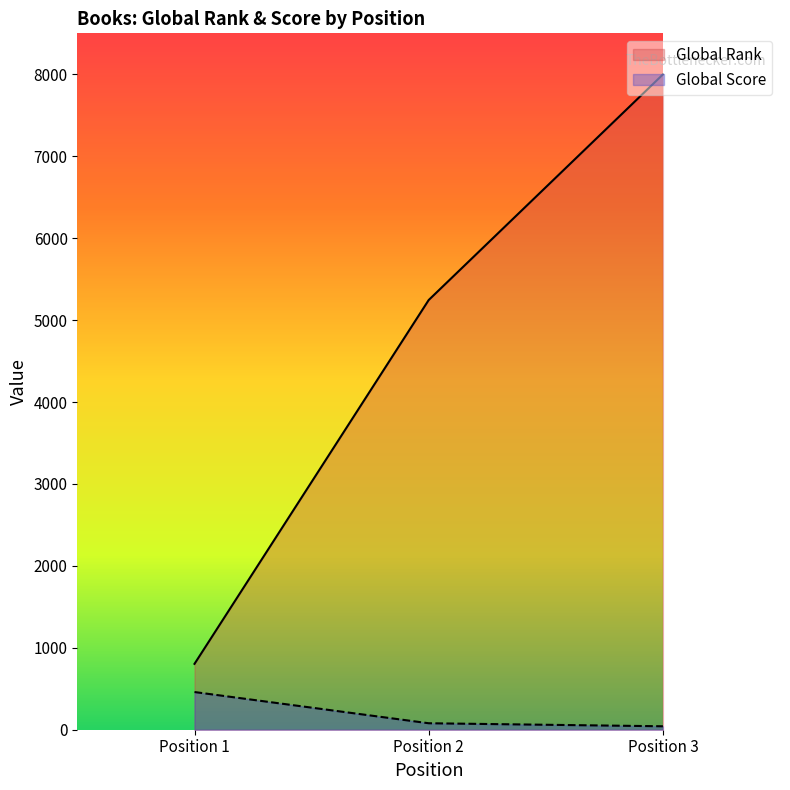

At how many categories does at least one series exceed 988?

2